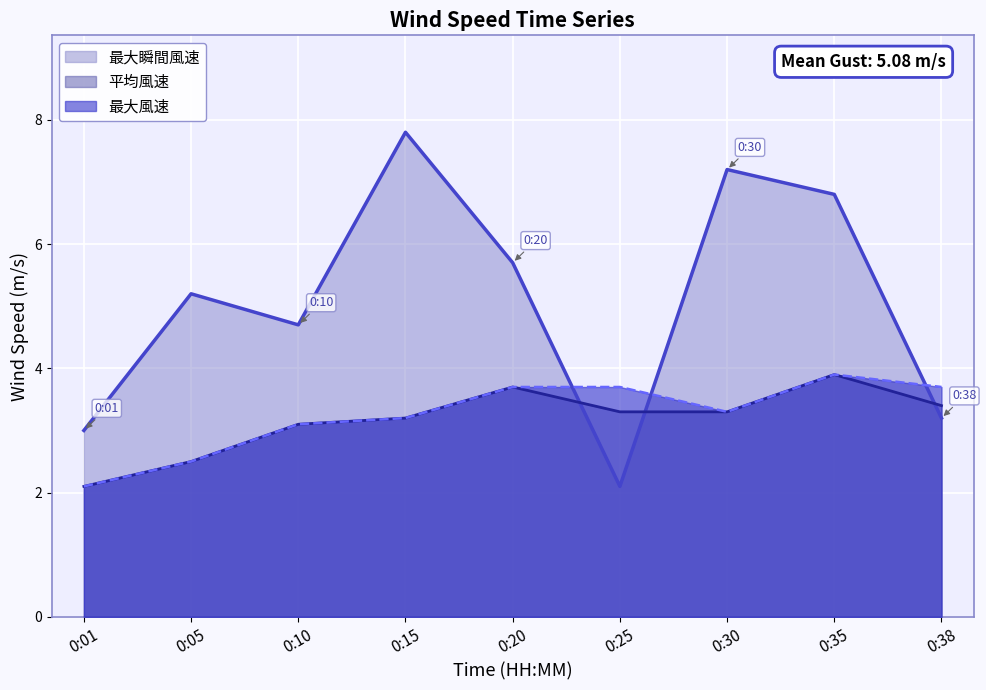

Read the 最大風速 value at 0:20.

3.7